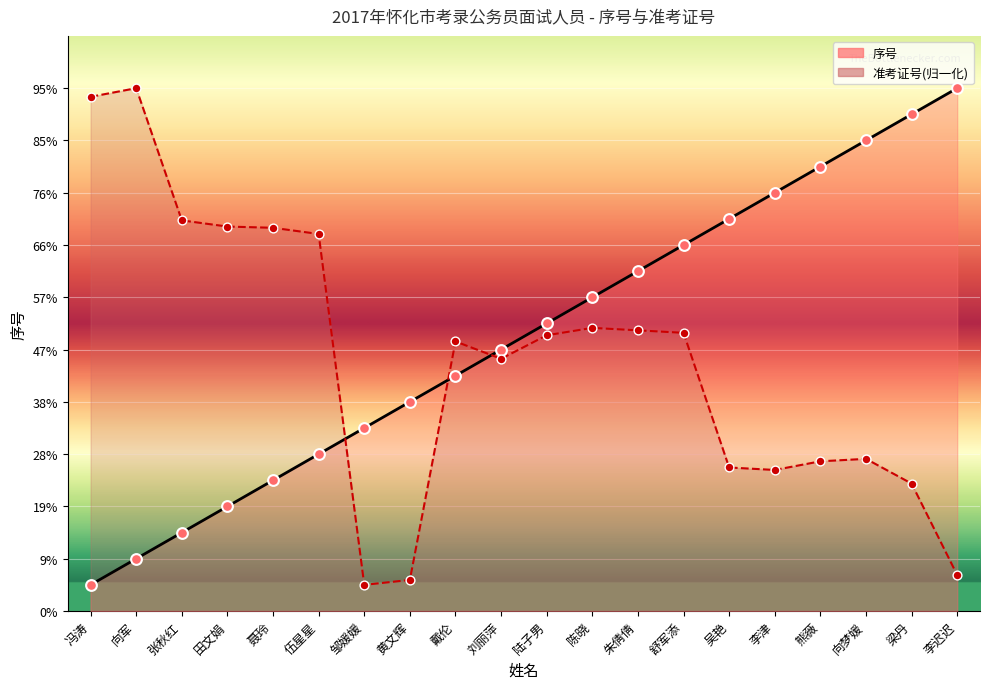

Which series reaches the minimum Y coordinate?

序号